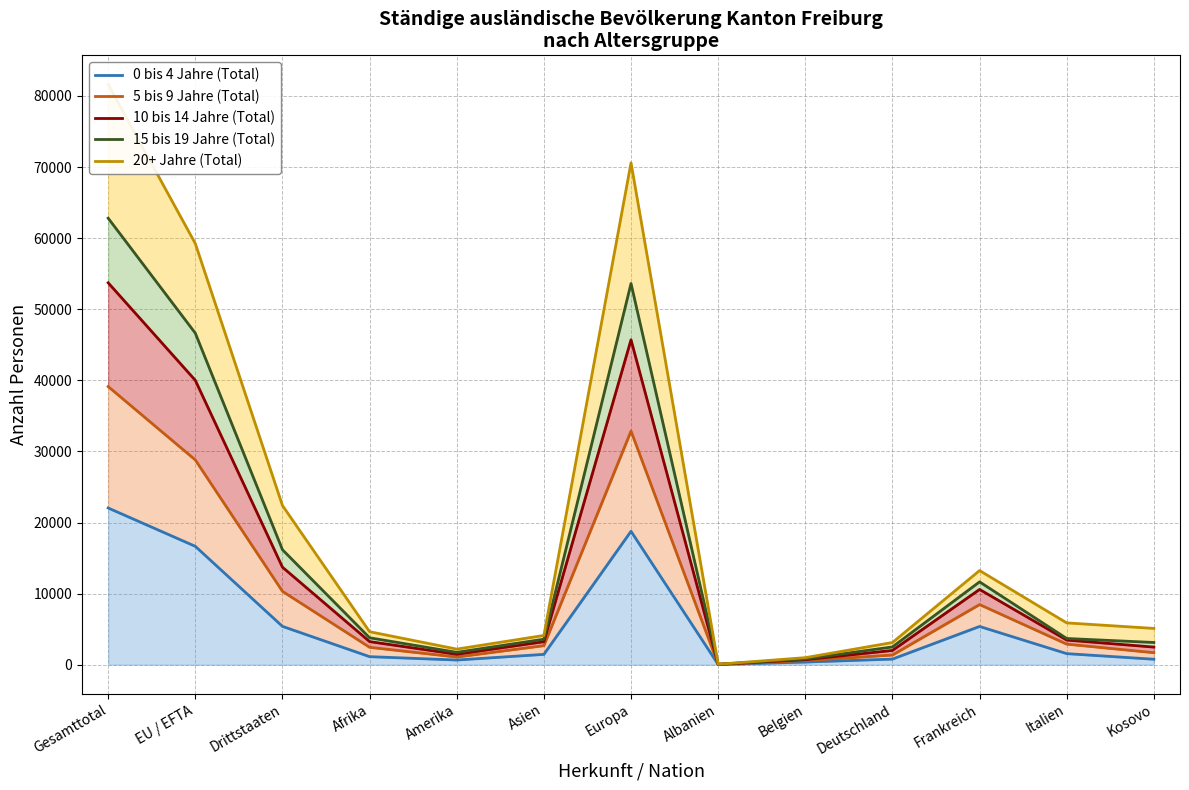

The 10 bis 14 Jahre (Total) series shows 45698 at Europa. True or false?

True